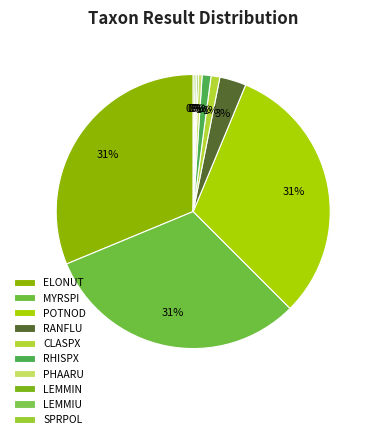

What is the total percentage of LEMMIU and RANFLU?

3.3%